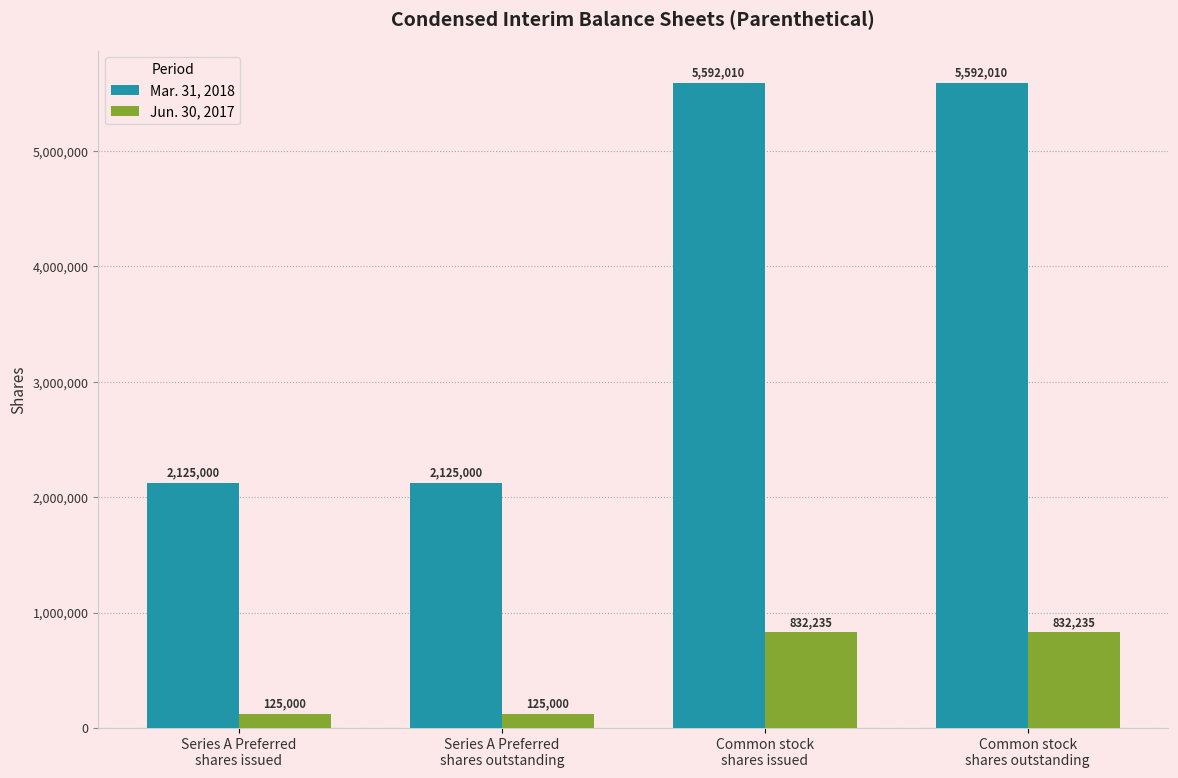

What is the sum of all Mar. 31, 2018 values?

15434020